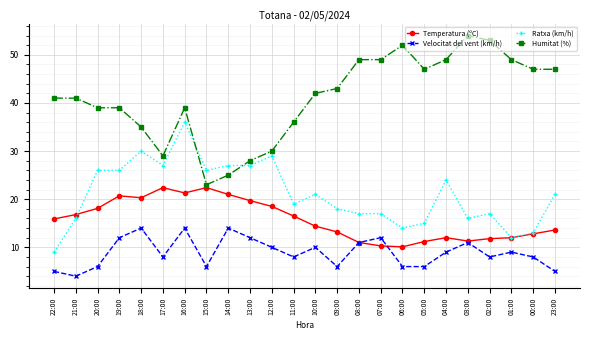

What position from the left is 01:00?

22